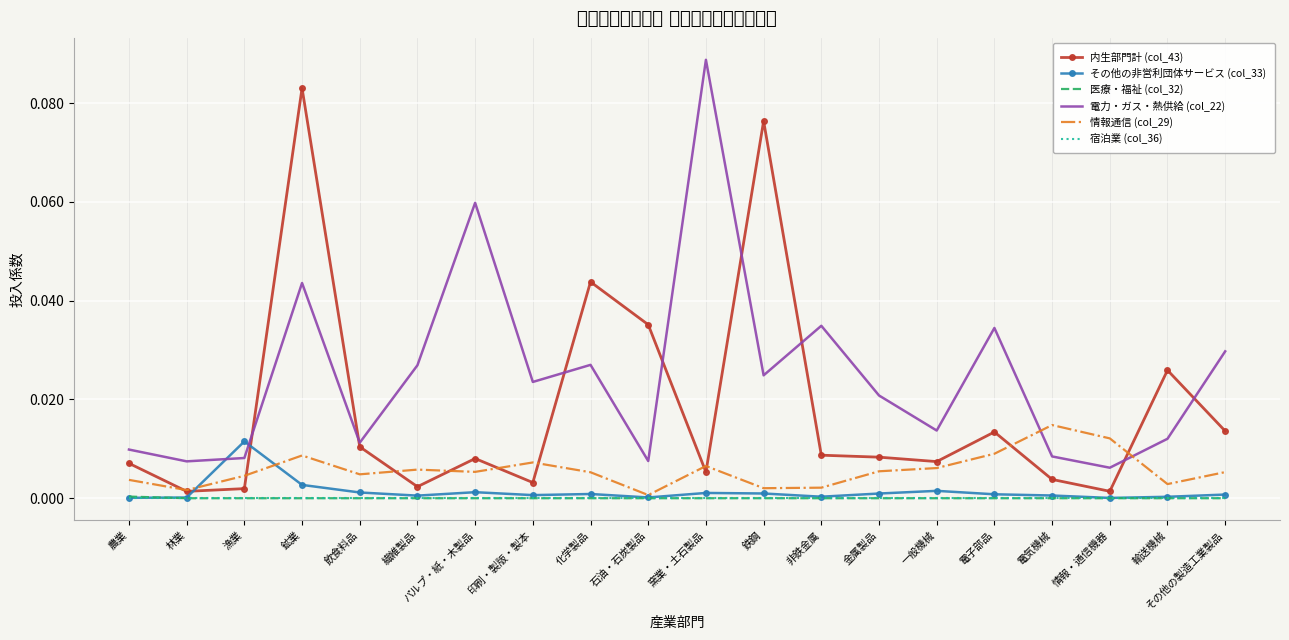

After their last crossing, which series has the higher values: 医療・福祉 (col_32) or その他の非営利団体サービス (col_33)?

その他の非営利団体サービス (col_33)